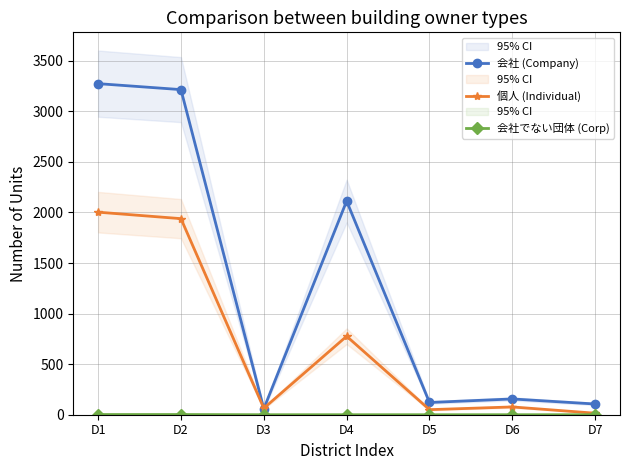

After their last crossing, which series has the higher values: 会社 (Company) or 個人 (Individual)?

会社 (Company)